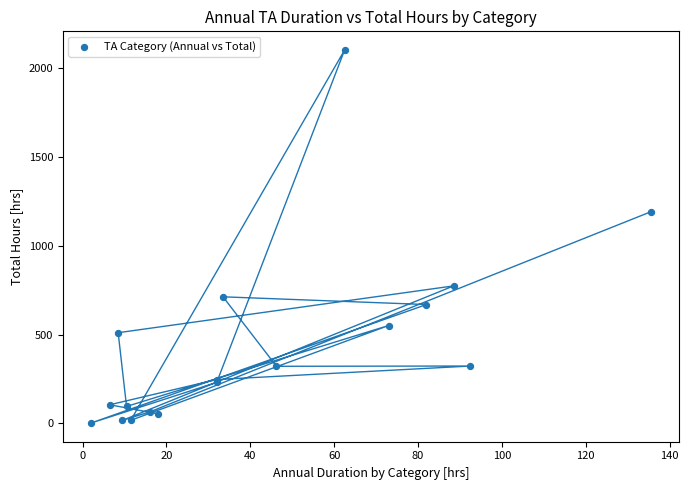

What Y value in the scatter plot is closest to 1051?

1191.0